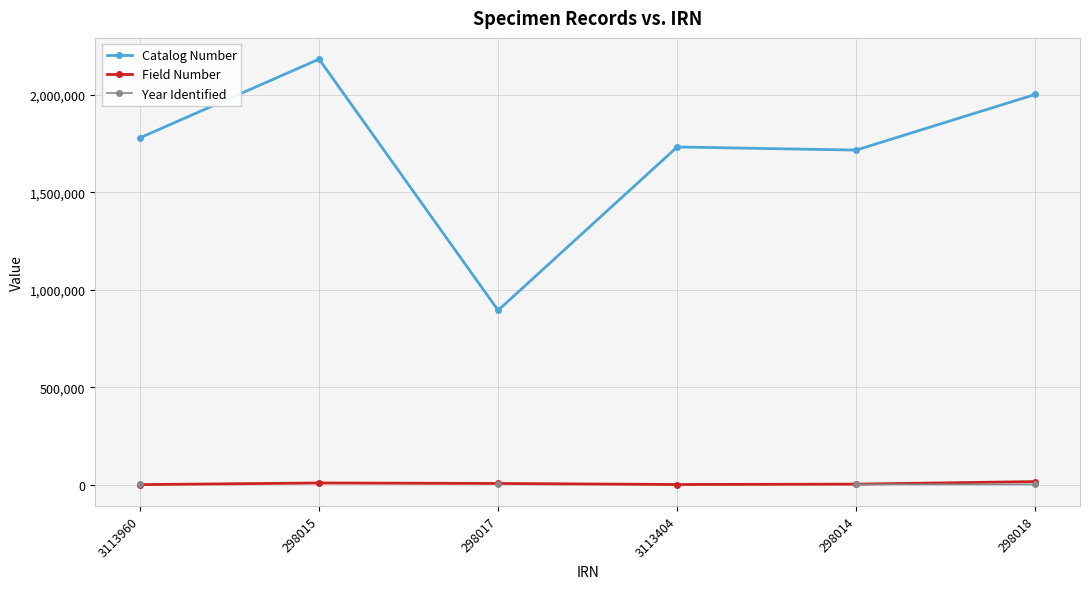

True or false: Year Identified and Field Number intersect in this chart.

False